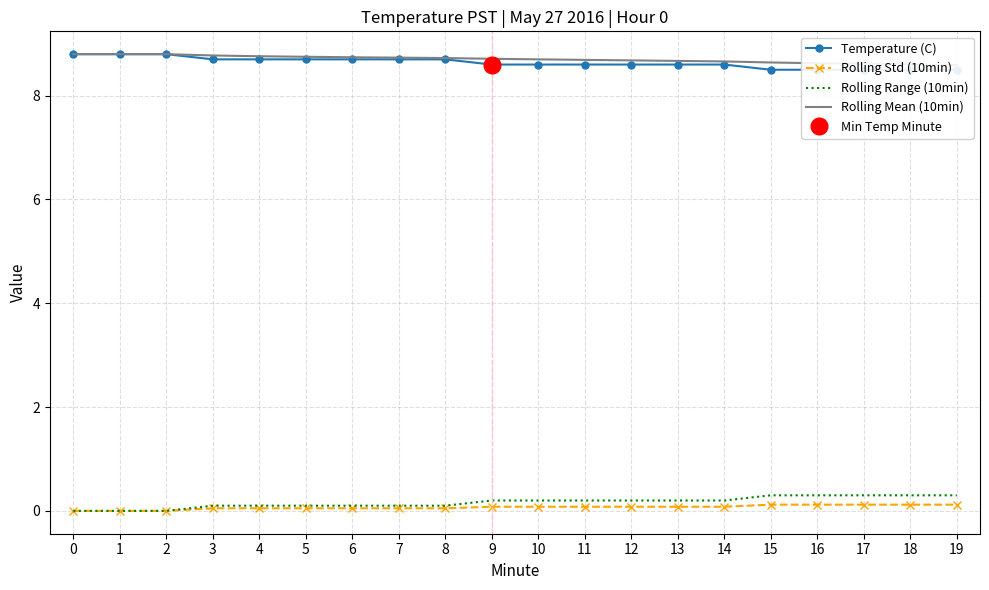

Is it true that Rolling Std (10min) equals 0.1 at 17?

True